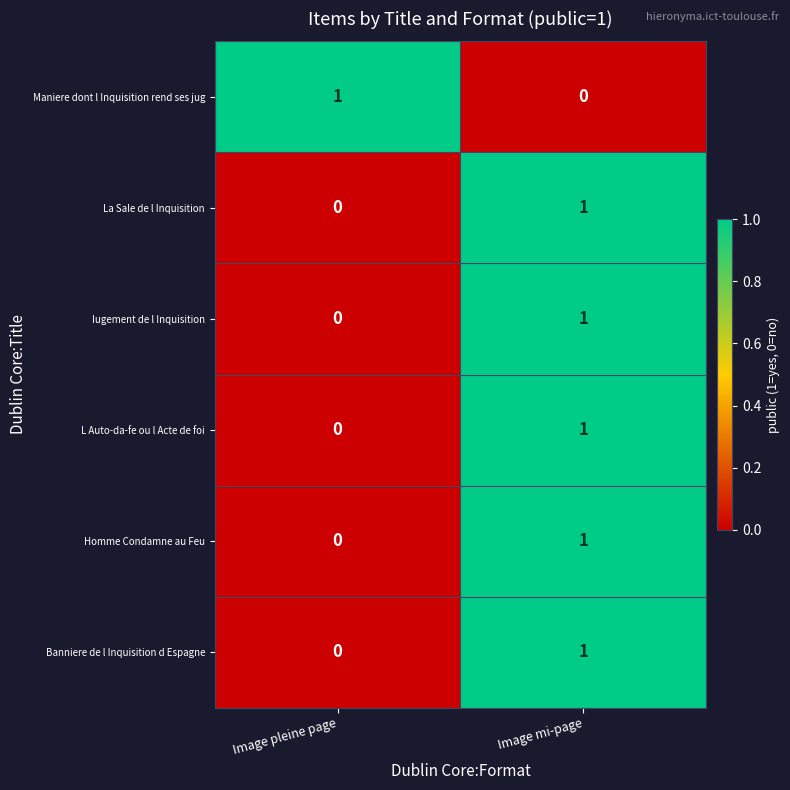

How many series are shown in this chart?

6